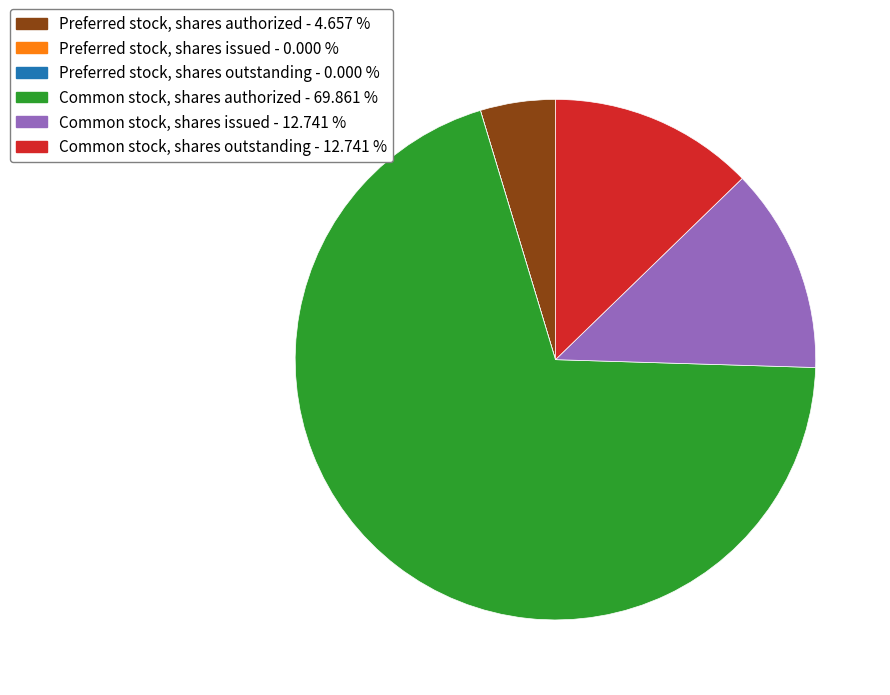

Do Common stock, shares authorized and Preferred stock, shares authorized together represent more than half of the pie?

Yes